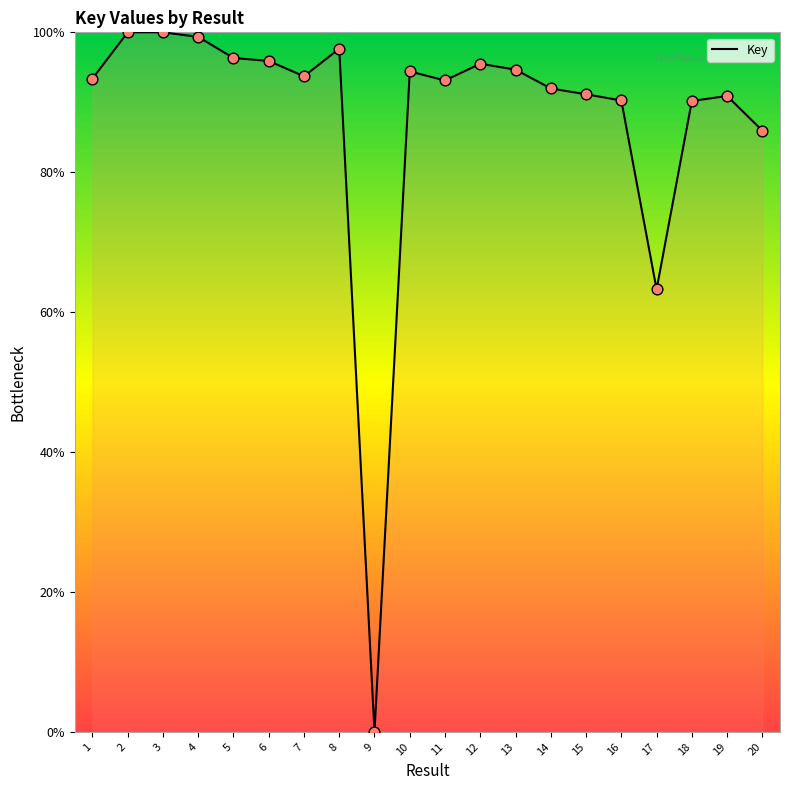

Approximately how many times larger is the value at 8 compared to 14?

1.1